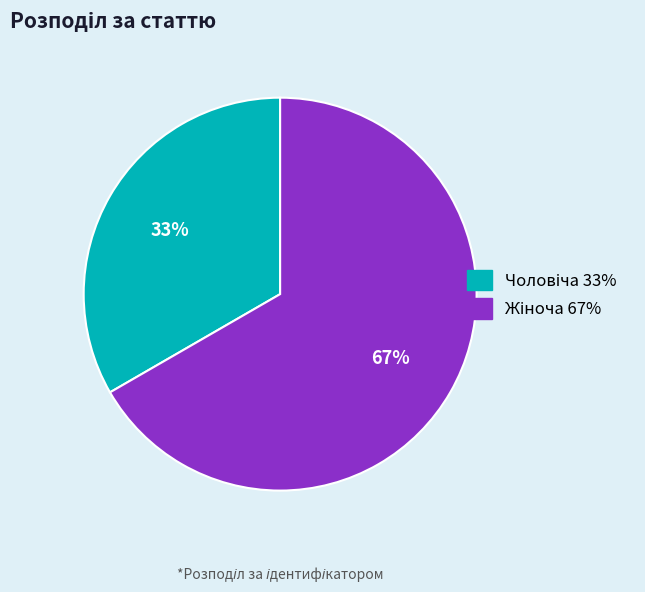

To the nearest percent, what is the average slice percentage?

50%